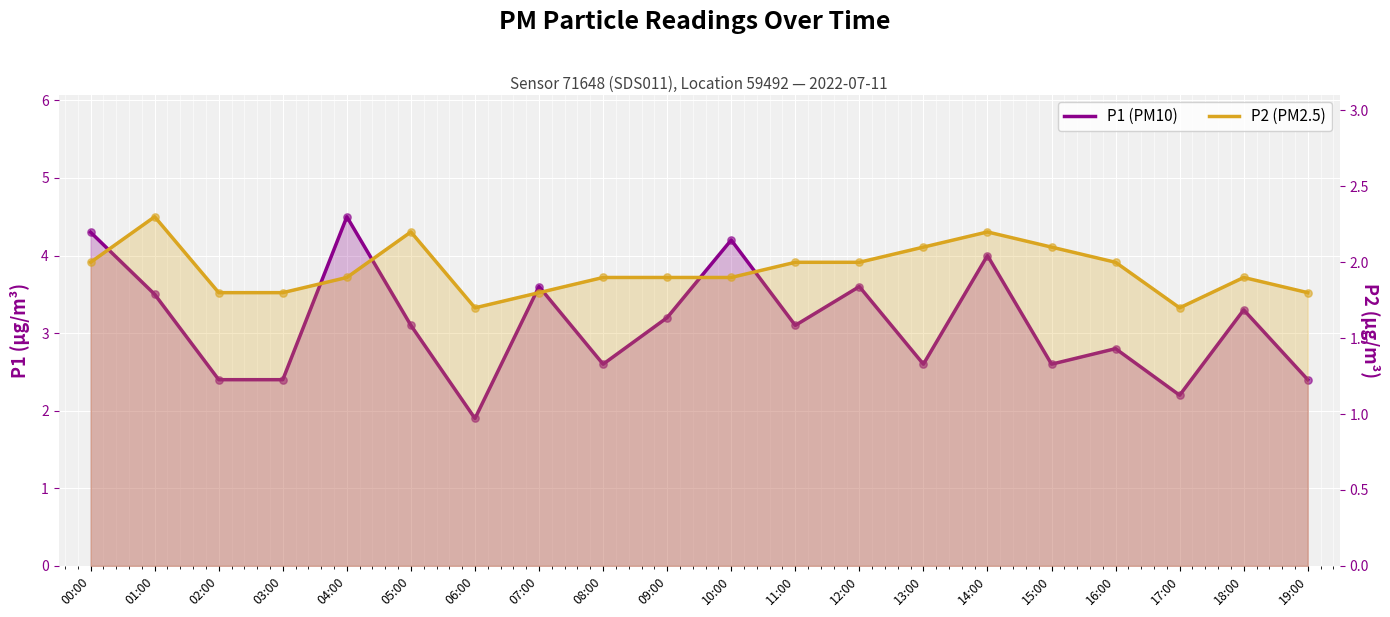

What are all the series names shown in the legend?

P1 (PM10), P2 (PM2.5)